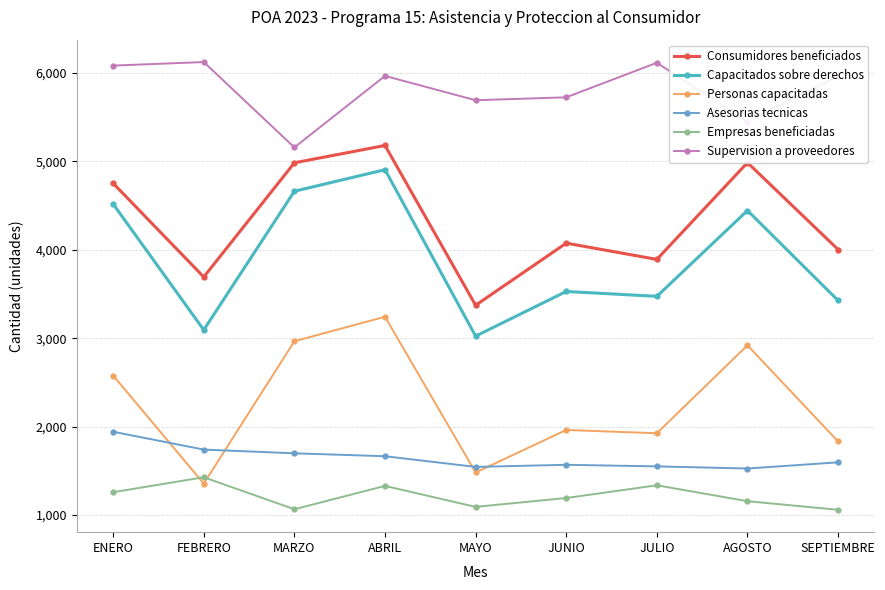

What is the difference between the second highest and minimum values in the Empresas beneficiadas series?

277